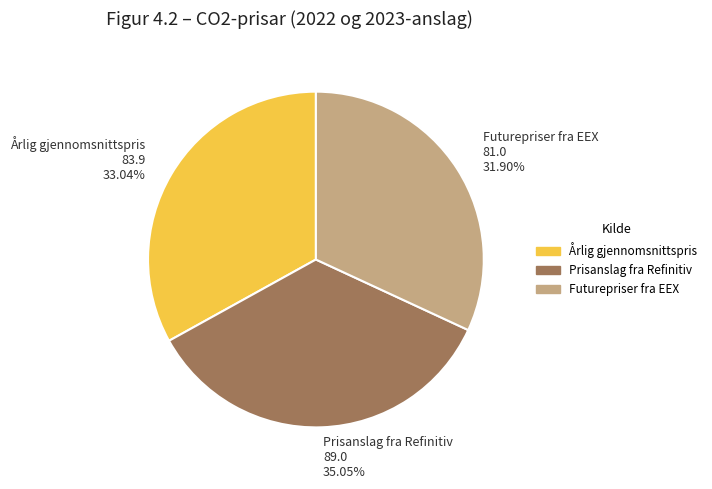

Does any single category account for the majority?

No